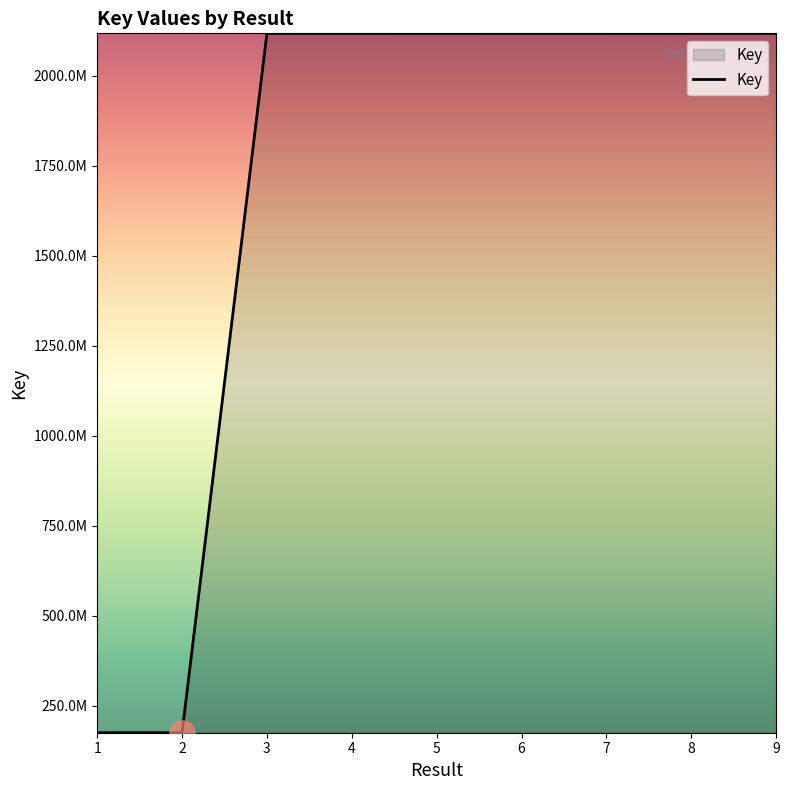

Is this an area chart (filled region under the line)?

Yes